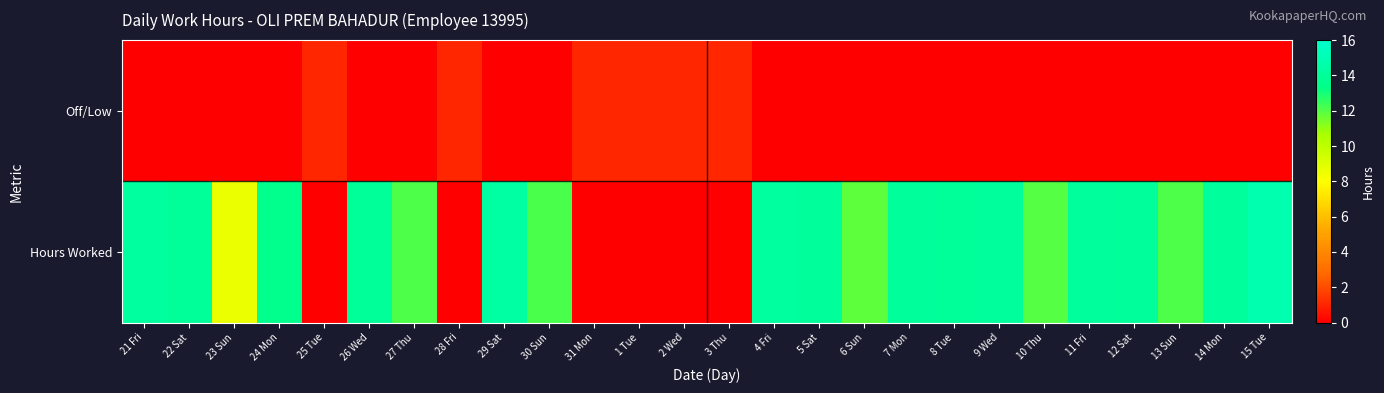

What is the spread (max minus min) of values at 26 Wed?

14.0